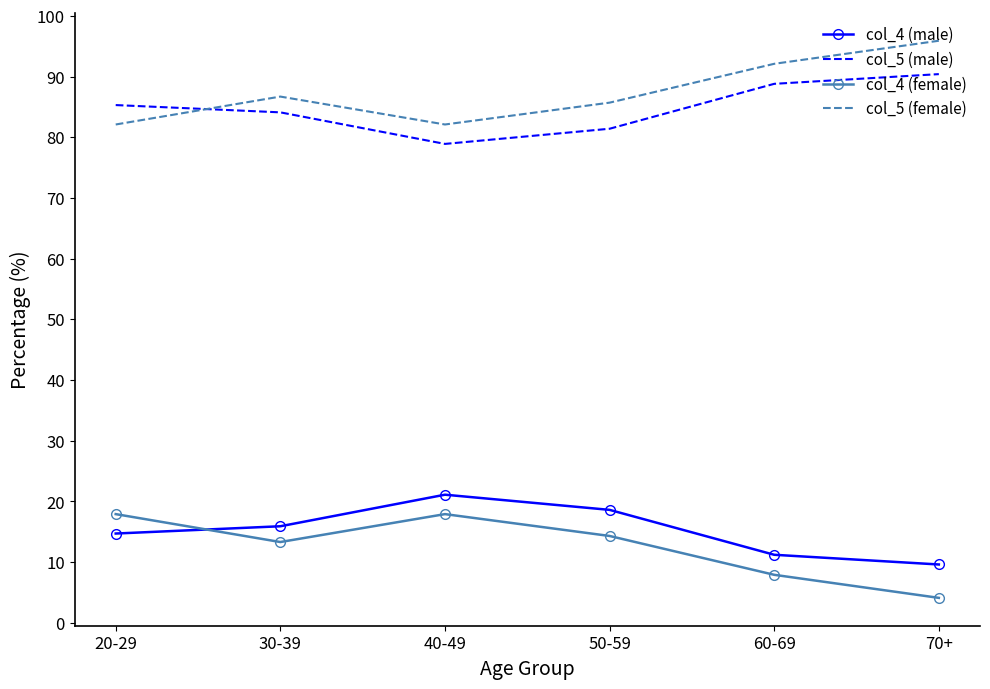

What is the difference between the highest and lowest values at 50-59?

71.4